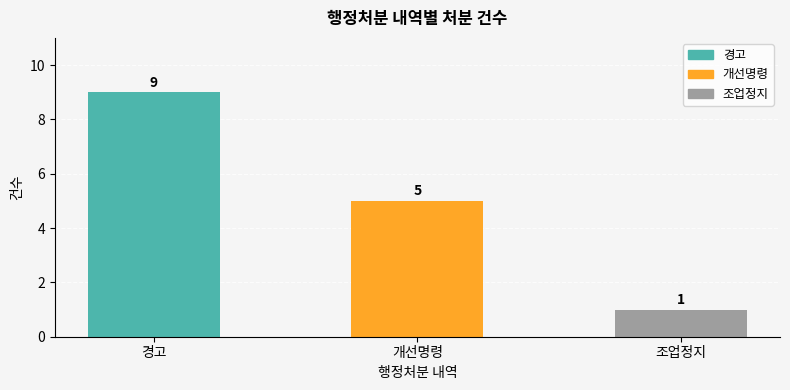

Is it true that the value at 개선명령 is 5?

True